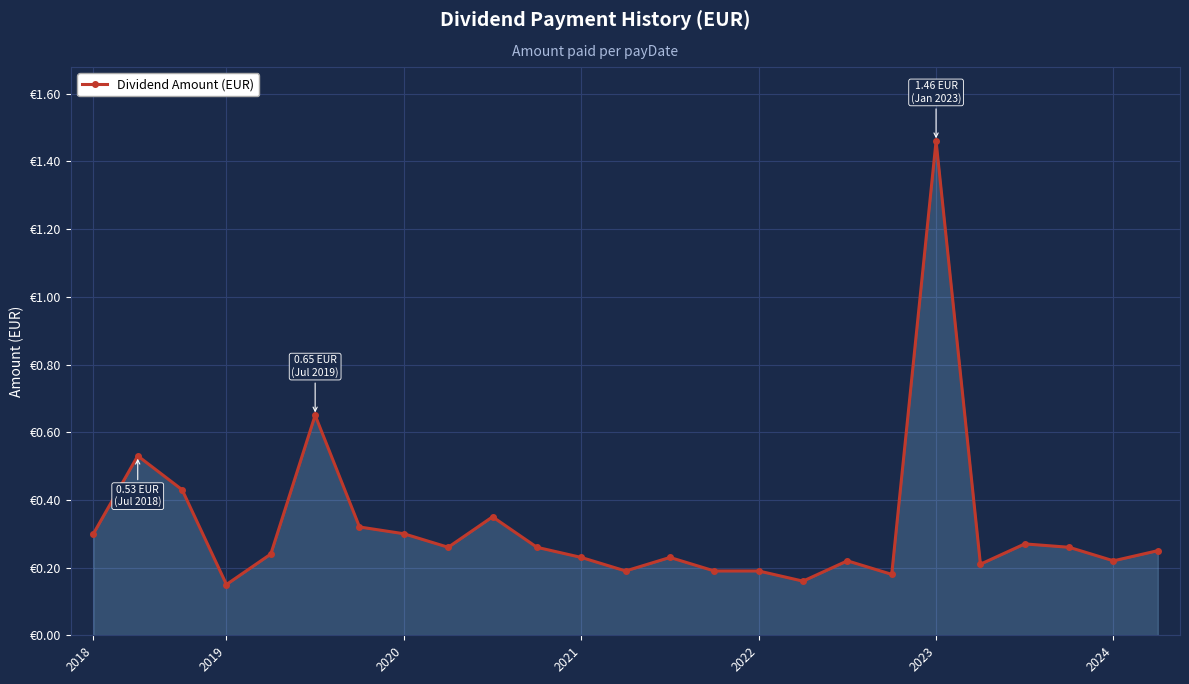

What is the label of the 15th point from the left?

14